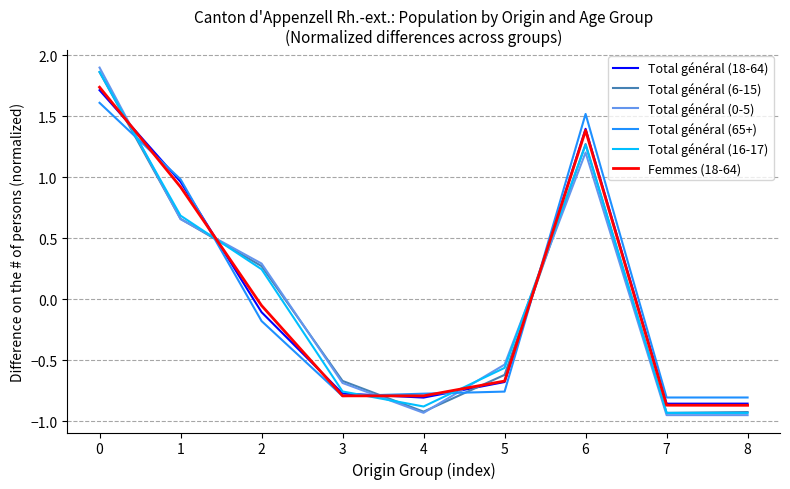

Which series changed the most between 1 and 8?

Total général (18-64)